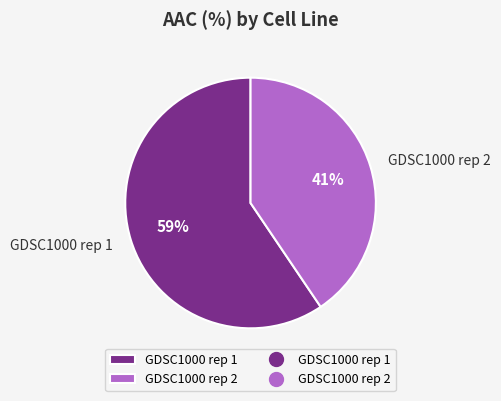

Is it true that GDSC1000 rep 1 is 59% of the pie?

True